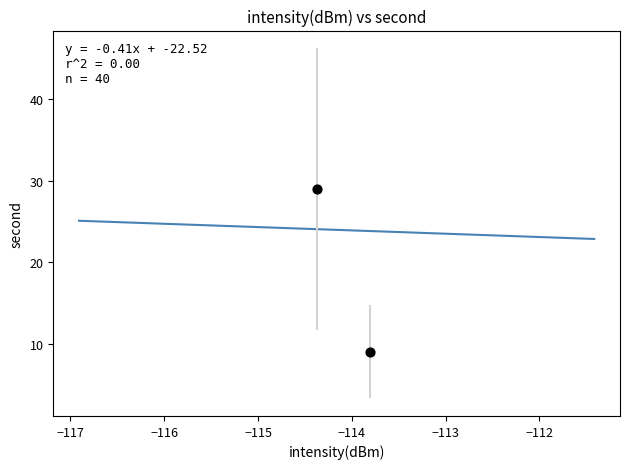

What is the average Y value?

19